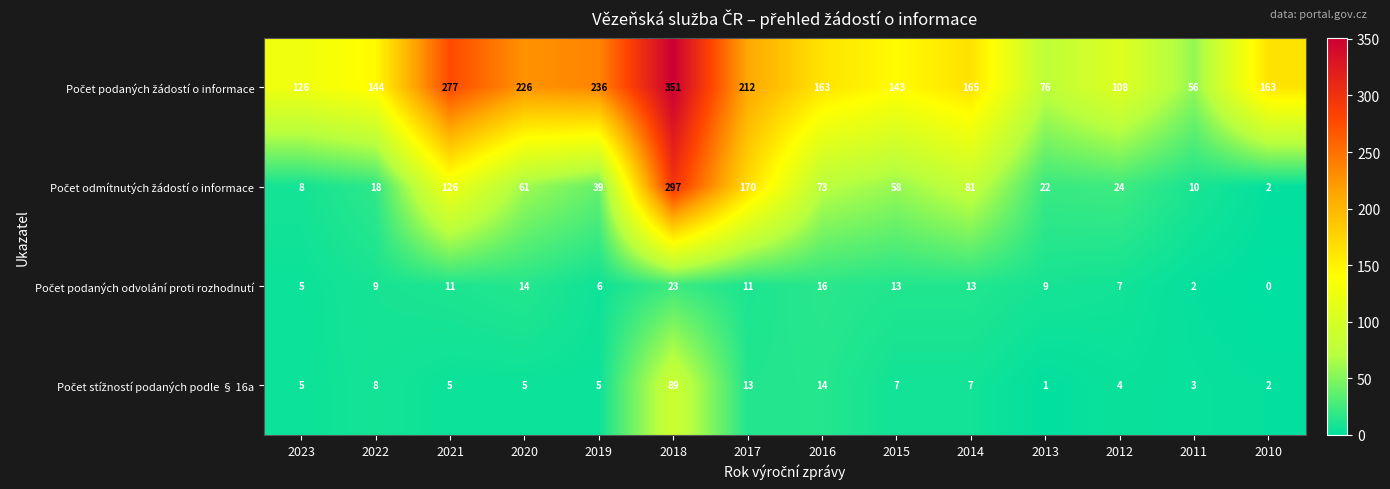

What is the total value across all series at 2015?

221